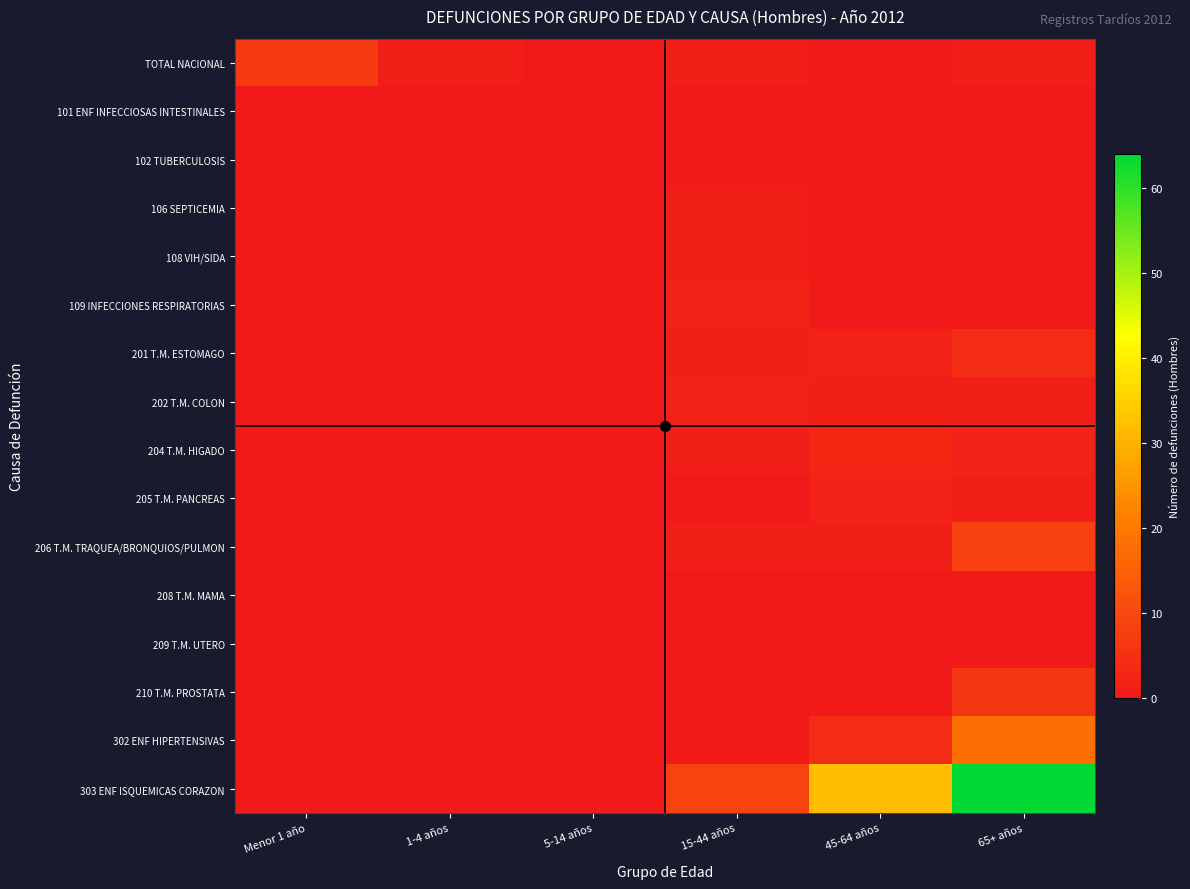

Reading left to right, what are all the values shown in this chart?

TOTAL NACIONAL: Menor 1 año=7	1-4 años=1	5-14 años=0	15-44 años=1	45-64 años=0	65+ años=1
101 ENF INFECCIOSAS INTESTINALES: Menor 1 año=0	1-4 años=0	5-14 años=0	15-44 años=0	45-64 años=0	65+ años=0
102 TUBERCULOSIS: Menor 1 año=0	1-4 años=0	5-14 años=0	15-44 años=0	45-64 años=0	65+ años=0
106 SEPTICEMIA: Menor 1 año=0	1-4 años=0	5-14 años=0	15-44 años=1	45-64 años=0	65+ años=0
108 VIH/SIDA: Menor 1 año=0	1-4 años=0	5-14 años=0	15-44 años=1	45-64 años=0	65+ años=0
109 INFECCIONES RESPIRATORIAS: Menor 1 año=0	1-4 años=0	5-14 años=0	15-44 años=2	45-64 años=0	65+ años=0
201 T.M. ESTOMAGO: Menor 1 año=0	1-4 años=0	5-14 años=0	15-44 años=1	45-64 años=2	65+ años=4
202 T.M. COLON: Menor 1 año=0	1-4 años=0	5-14 años=0	15-44 años=2	45-64 años=1	65+ años=1
204 T.M. HIGADO: Menor 1 año=0	1-4 años=0	5-14 años=0	15-44 años=1	45-64 años=3	65+ años=2
205 T.M. PANCREAS: Menor 1 año=0	1-4 años=0	5-14 años=0	15-44 años=0	45-64 años=2	65+ años=1
206 T.M. TRAQUEA/BRONQUIOS/PULMON: Menor 1 año=0	1-4 años=0	5-14 años=0	15-44 años=1	45-64 años=1	65+ años=8
208 T.M. MAMA: Menor 1 año=0	1-4 años=0	5-14 años=0	15-44 años=0	45-64 años=0	65+ años=0
209 T.M. UTERO: Menor 1 año=0	1-4 años=0	5-14 años=0	15-44 años=0	45-64 años=0	65+ años=0
210 T.M. PROSTATA: Menor 1 año=0	1-4 años=0	5-14 años=0	15-44 años=0	45-64 años=0	65+ años=6
302 ENF HIPERTENSIVAS: Menor 1 año=0	1-4 años=0	5-14 años=0	15-44 años=0	45-64 años=4	65+ años=18
303 ENF ISQUEMICAS CORAZON: Menor 1 año=0	1-4 años=0	5-14 años=0	15-44 años=9	45-64 años=32	65+ años=64